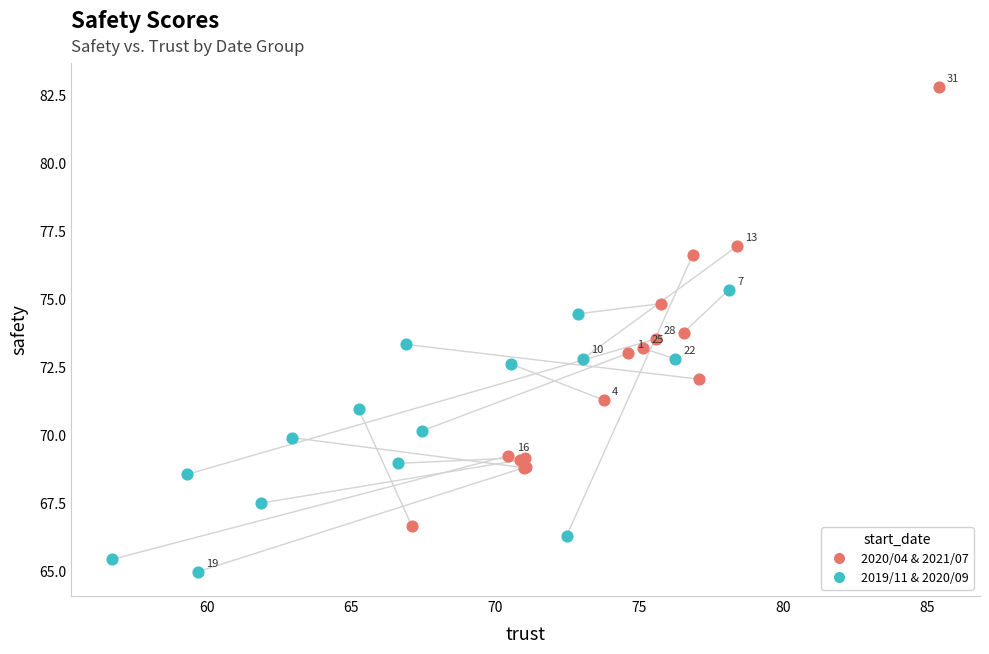

Which series contains the lowest Y value?

2019/11 & 2020/09